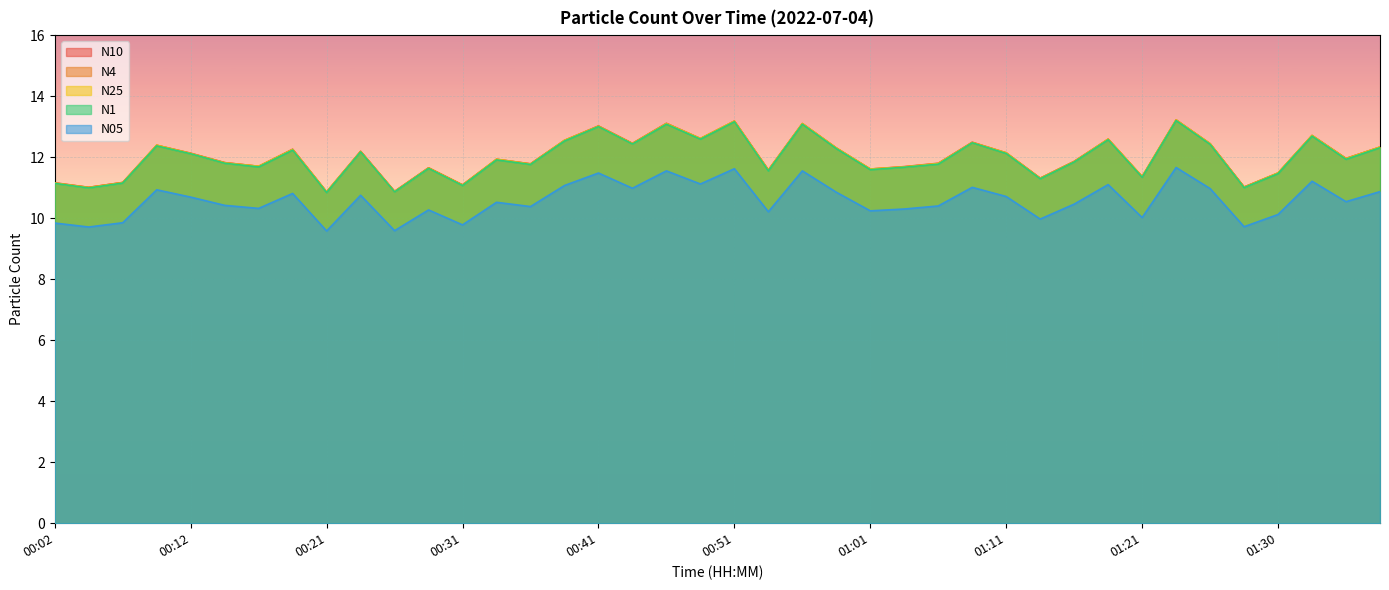

What is the value of the N05 point at the 5th from the left?

10.7